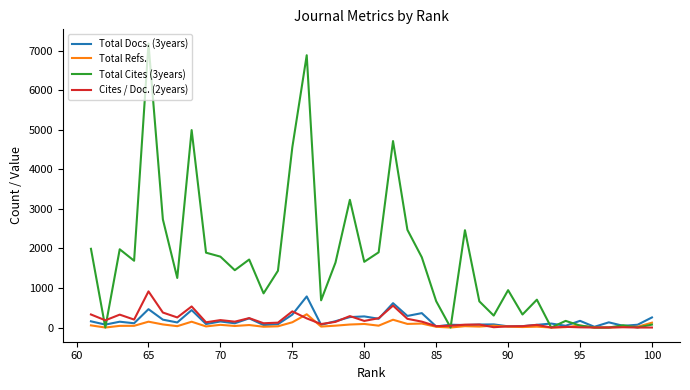

True or false: Total Refs. and Cites / Doc. (2years) intersect in this chart.

True